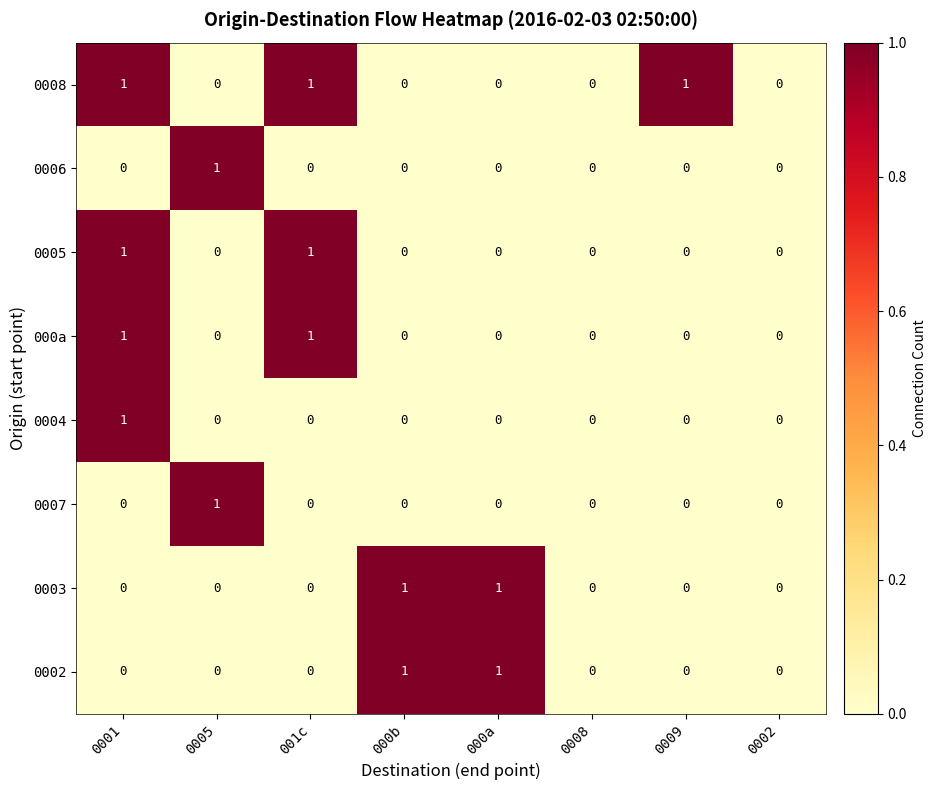

What is the total value across all series at 0005?

2